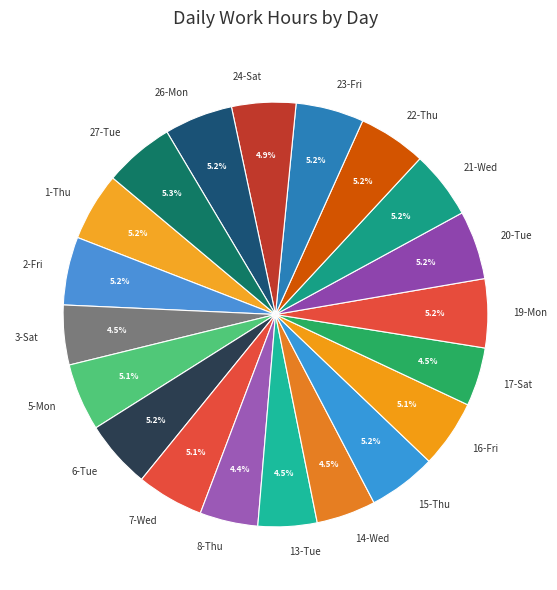

Count the number of slices in the pie.

20